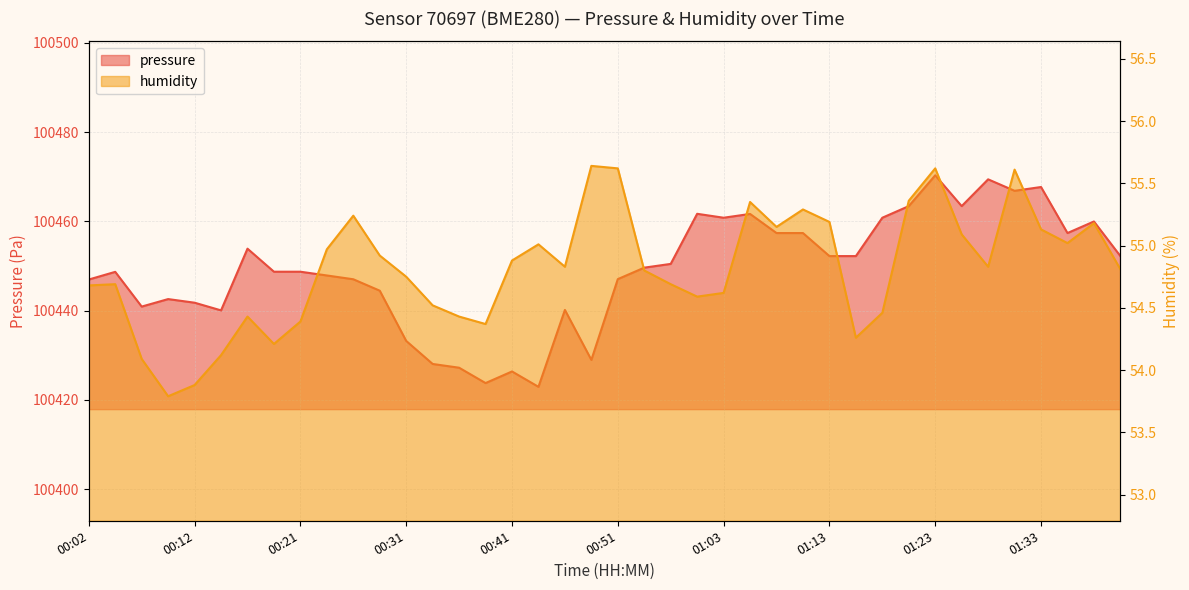

Rank the series by their maximum value, from highest to lowest.

pressure, humidity